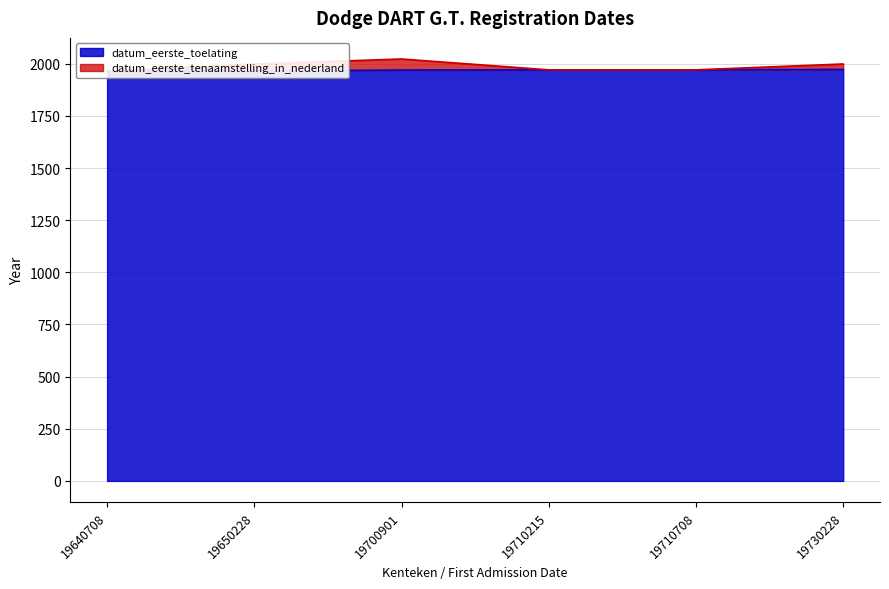

Which series changed the most between 19650228 and 19710215?

datum_eerste_tenaamstelling_in_nederland